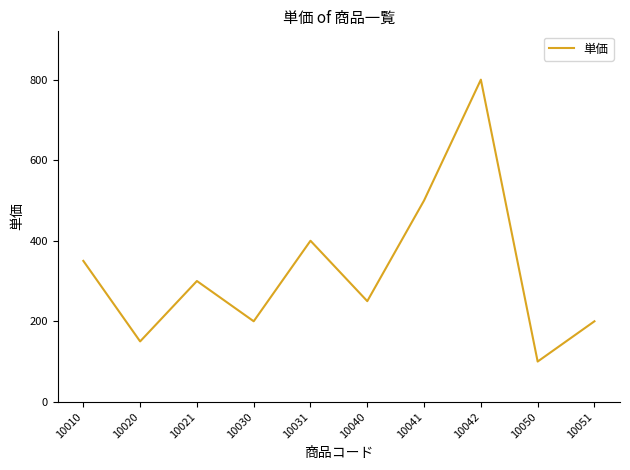

What is the difference between the values at 10031 and 10040?

150